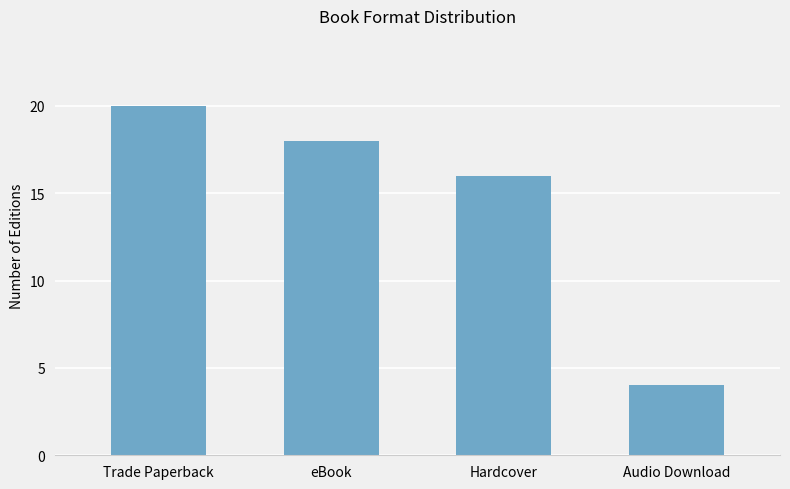

The value at Hardcover is 16. True or false?

True